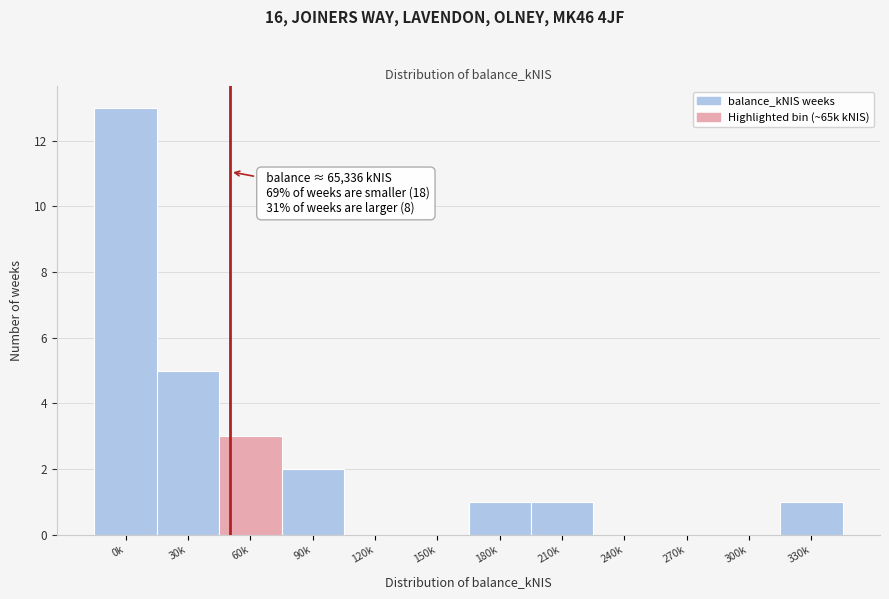

Where is the data nearest to the value 6?

30k